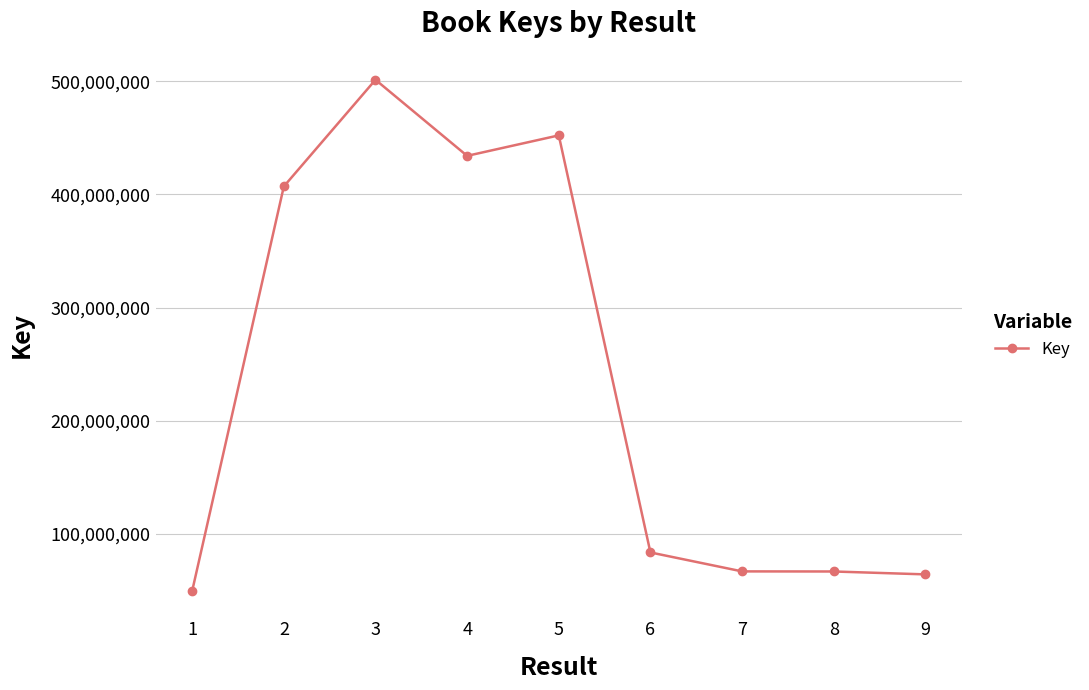

What is the difference between the maximum and minimum values?

452025057